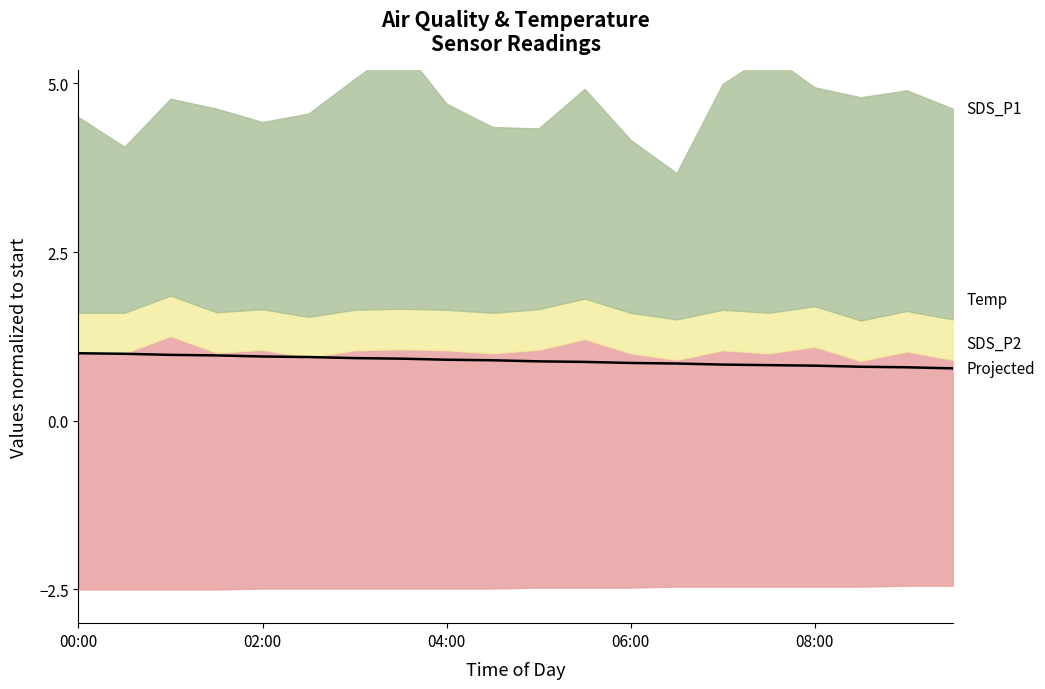

Does the chart have visible grid lines?

No